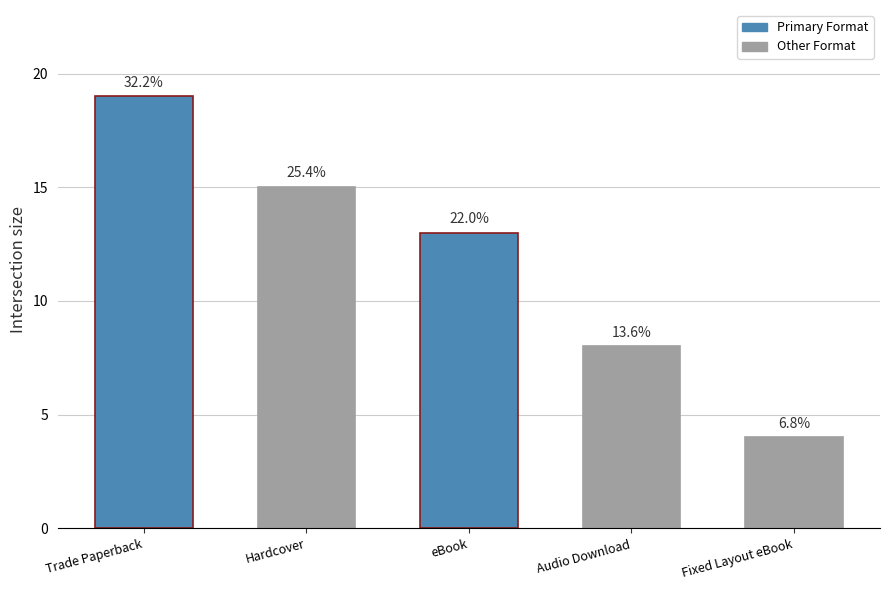

How many data points does each series have?

5